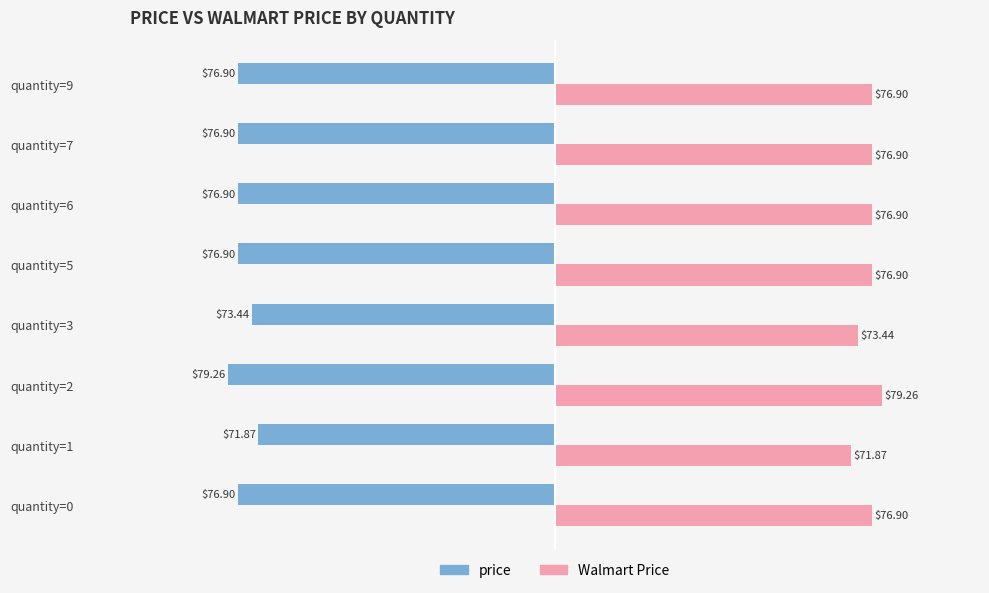

Rank the series by their maximum value, from lowest to highest.

price, Walmart Price